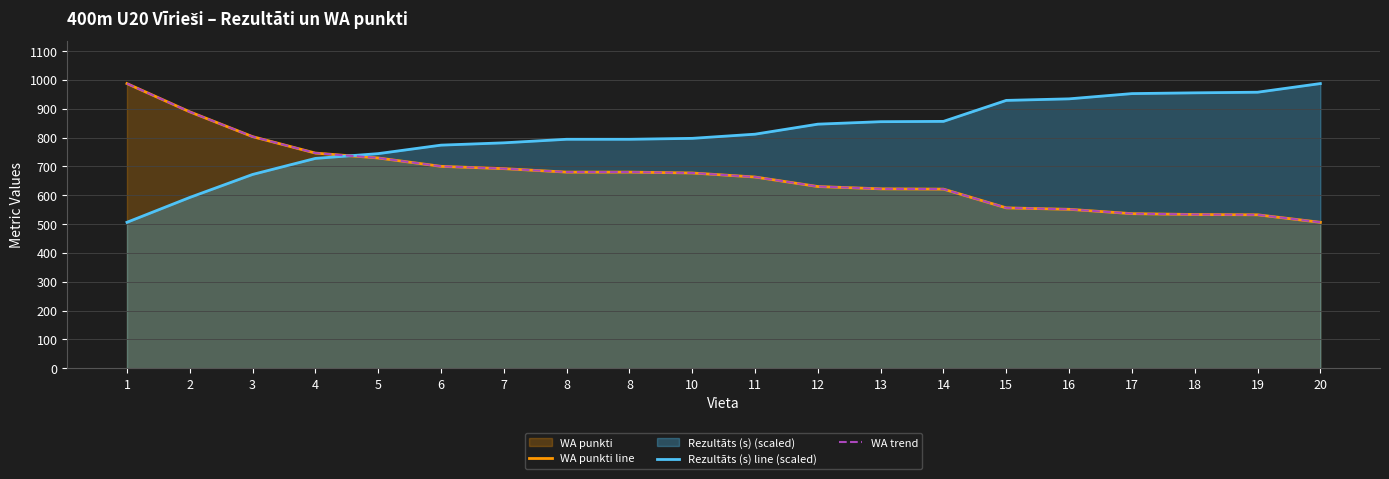

Where does the WA punkti line series first go above 677?

1